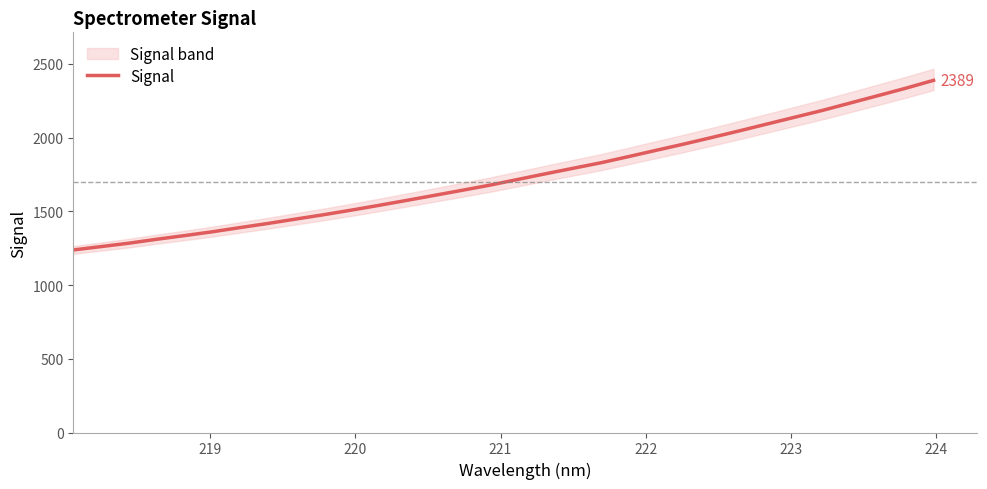

How many lines are shown in the chart?

1